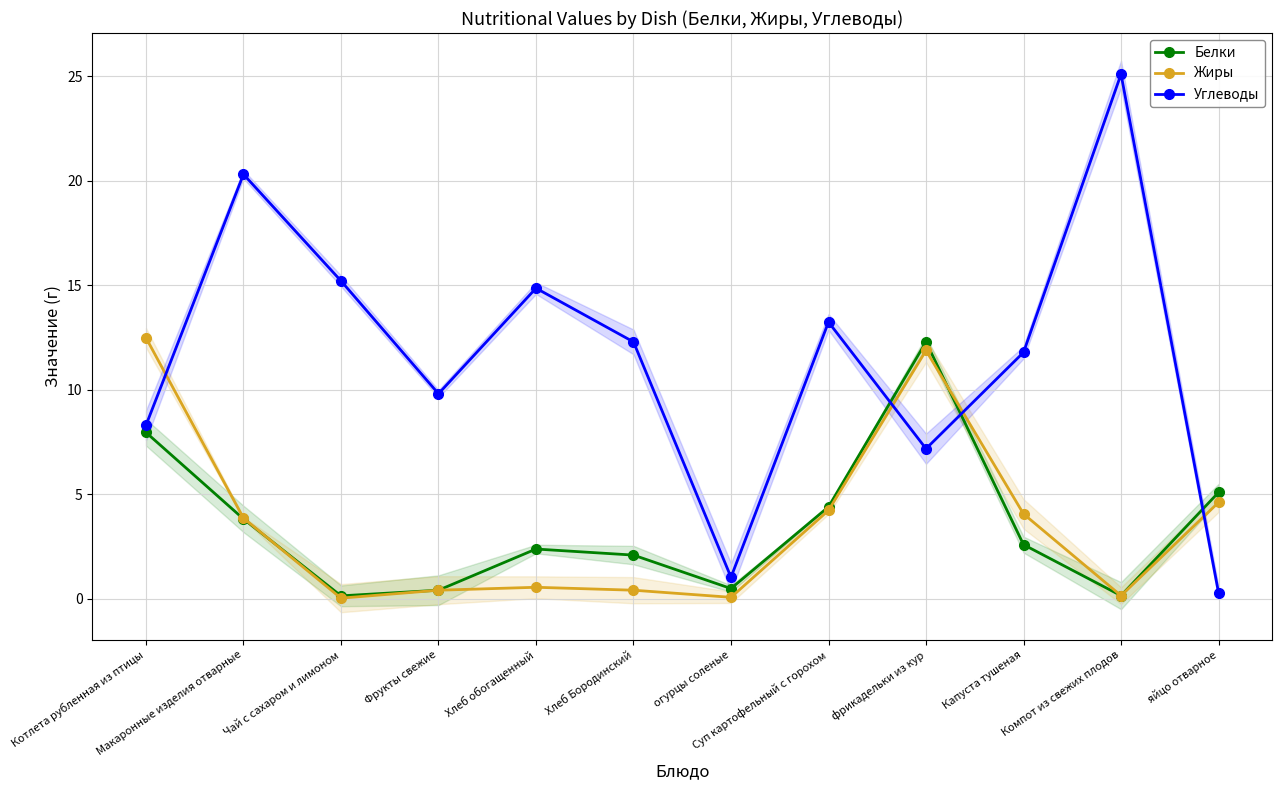

The Углеводы series shows 27.1 at Макаронные изделия отварные. True or false?

False